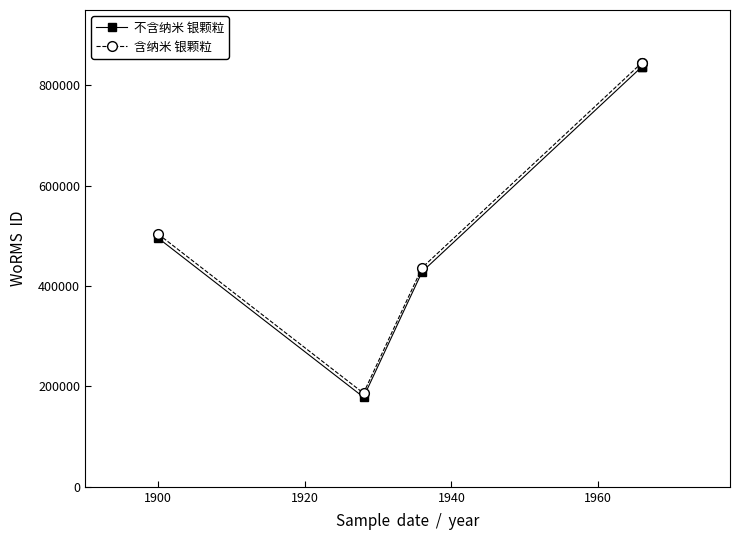

What is the difference between the maximum and minimum values in the 不含纳米 银颗粒 series?

658611